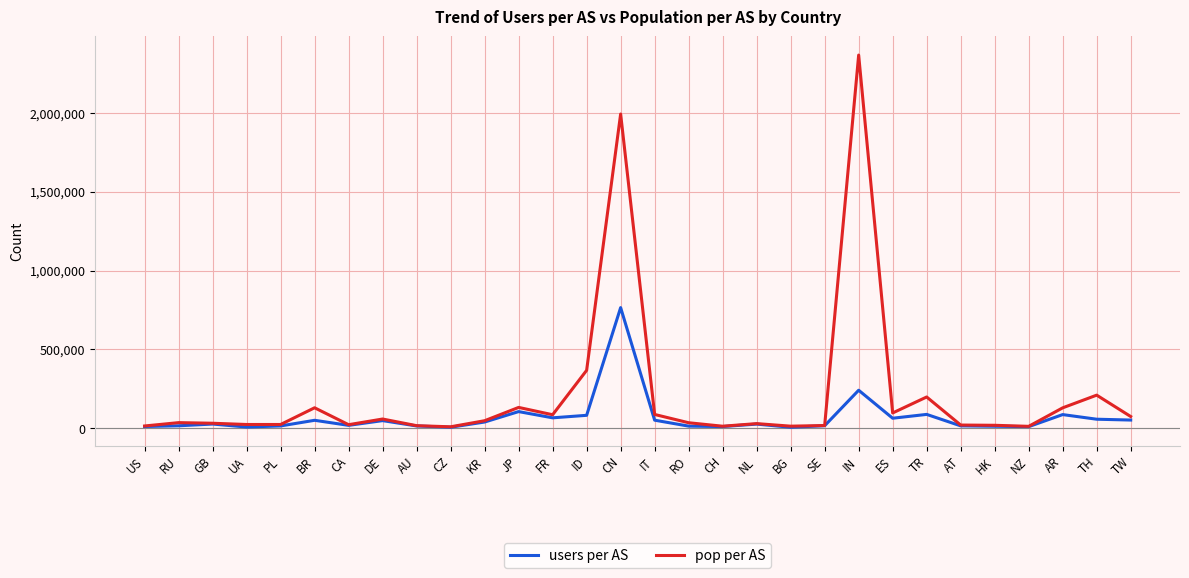

List the series in order of their overall mean, highest first.

pop per AS, users per AS